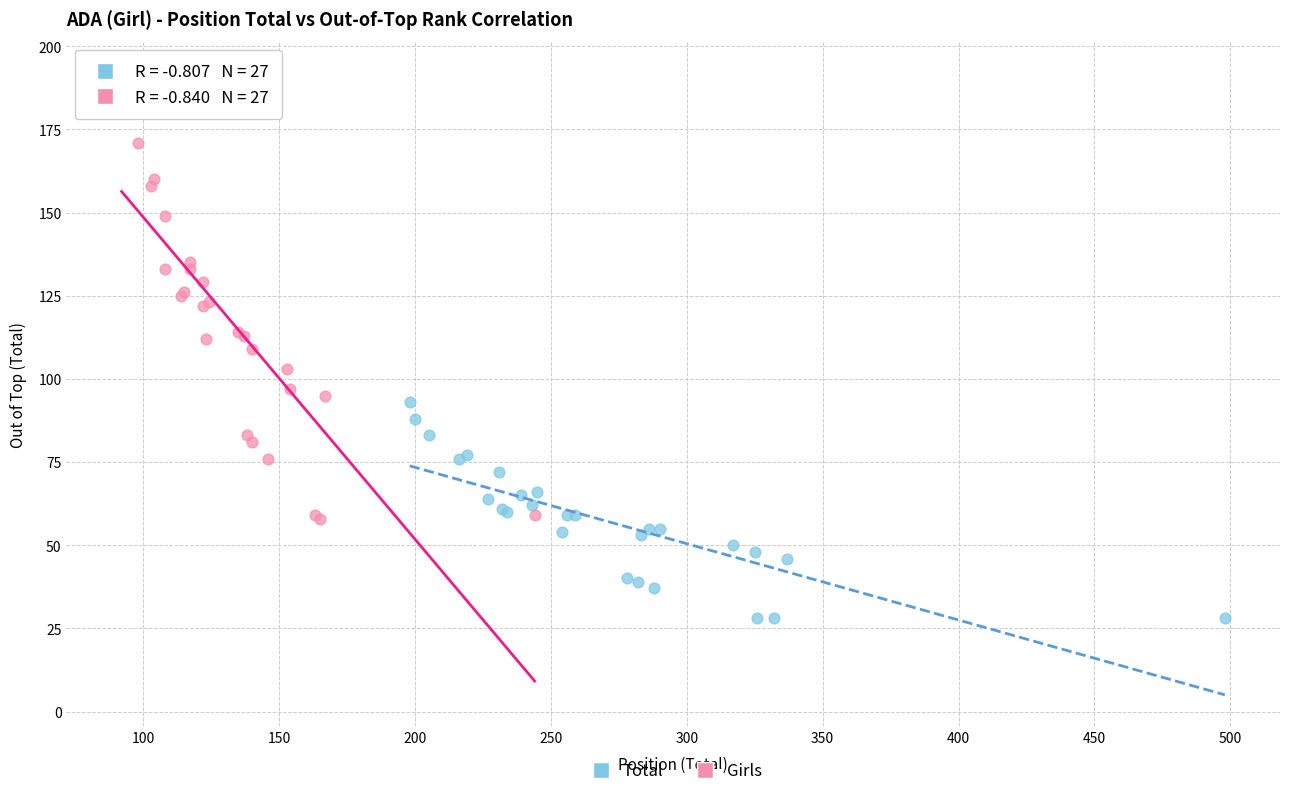

Which series reaches the maximum Y coordinate?

Girls